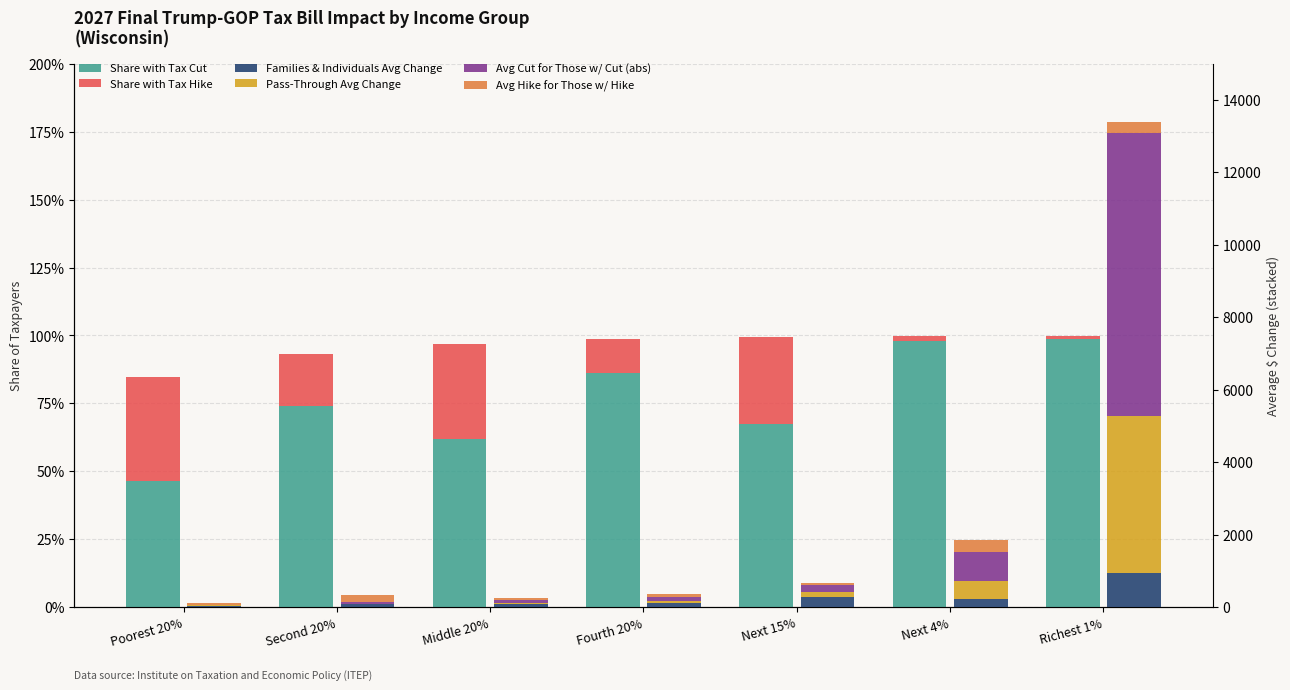

Reading right to left, transcribe all the data shown in this chart.

Share with Tax Cut: Richest 1%=1.0	Next 4%=1.0	Next 15%=0.7	Fourth 20%=0.9	Middle 20%=0.6	Second 20%=0.7	Poorest 20%=0.5
Share with Tax Hike: Richest 1%=0.0	Next 4%=0.0	Next 15%=0.3	Fourth 20%=0.1	Middle 20%=0.3	Second 20%=0.2	Poorest 20%=0.4
Families & Individuals Avg Change: Richest 1%=940.0	Next 4%=220.0	Next 15%=290.0	Fourth 20%=120.0	Middle 20%=100.0	Second 20%=80.0	Poorest 20%=40.0
Pass-Through Avg Change: Richest 1%=4340.0	Next 4%=510.0	Next 15%=130.0	Fourth 20%=60.0	Middle 20%=30.0	Second 20%=20.0	Poorest 20%=10.0
Avg Cut for Those w/ Cut (abs): Richest 1%=7820.0	Next 4%=790.0	Next 15%=190.0	Fourth 20%=110.0	Middle 20%=60.0	Second 20%=40.0	Poorest 20%=20.0
Avg Hike for Those w/ Hike: Richest 1%=290.0	Next 4%=330.0	Next 15%=60.0	Fourth 20%=80.0	Middle 20%=60.0	Second 20%=200.0	Poorest 20%=60.0